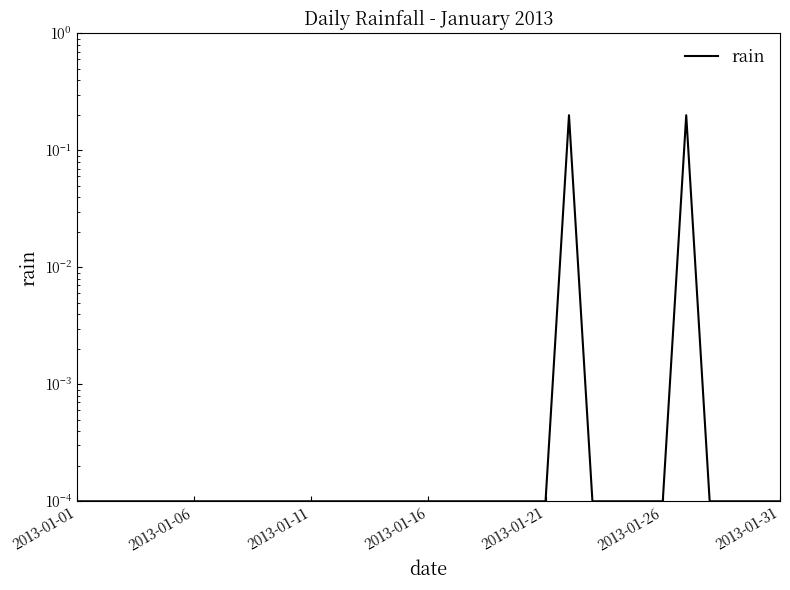

What is the maximum value shown in the chart?

0.2